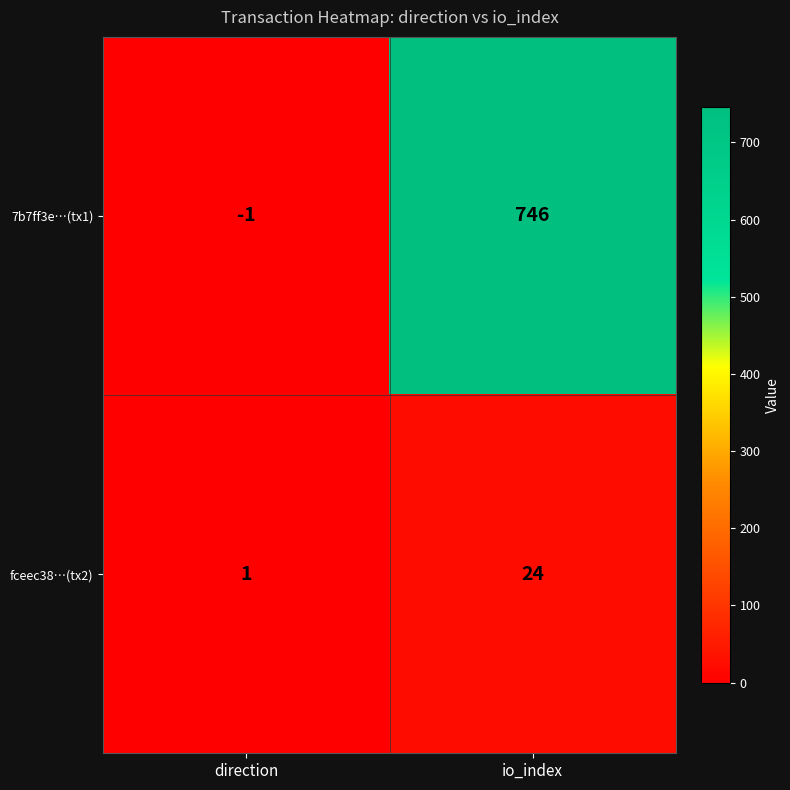

The fceec38…(tx2) series shows 6 at io_index. True or false?

False